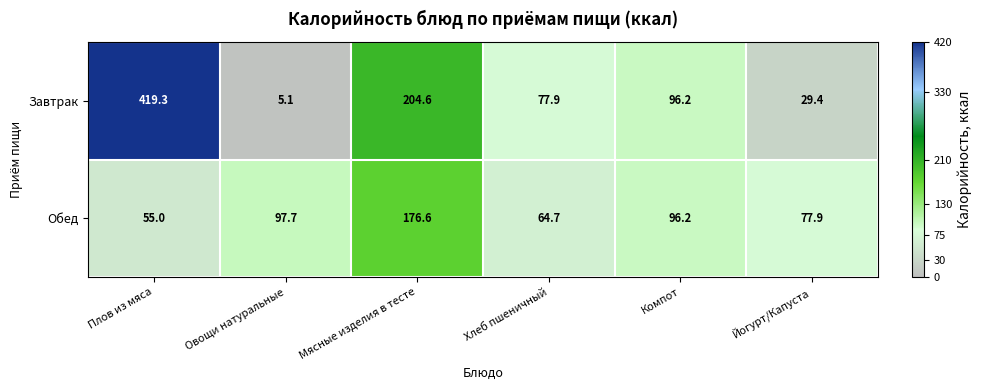

Count the number of categories in the chart.

6